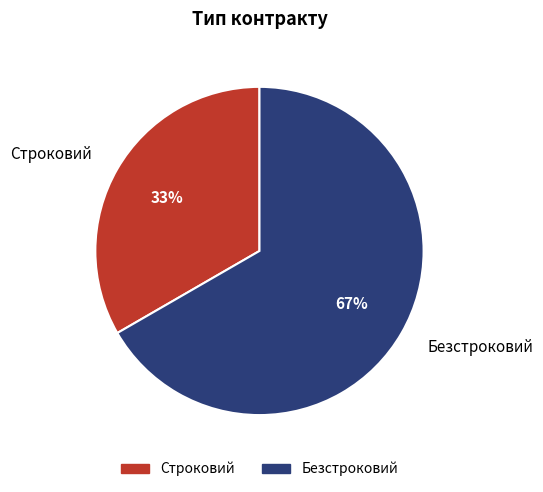

Is Строковий the majority of the pie?

No